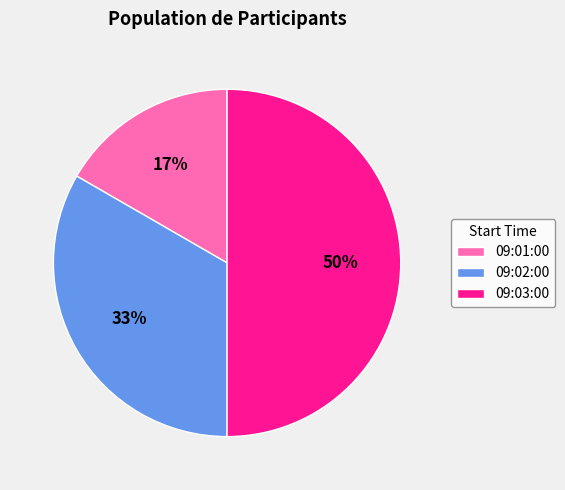

Which slice is the largest?

09:03:00